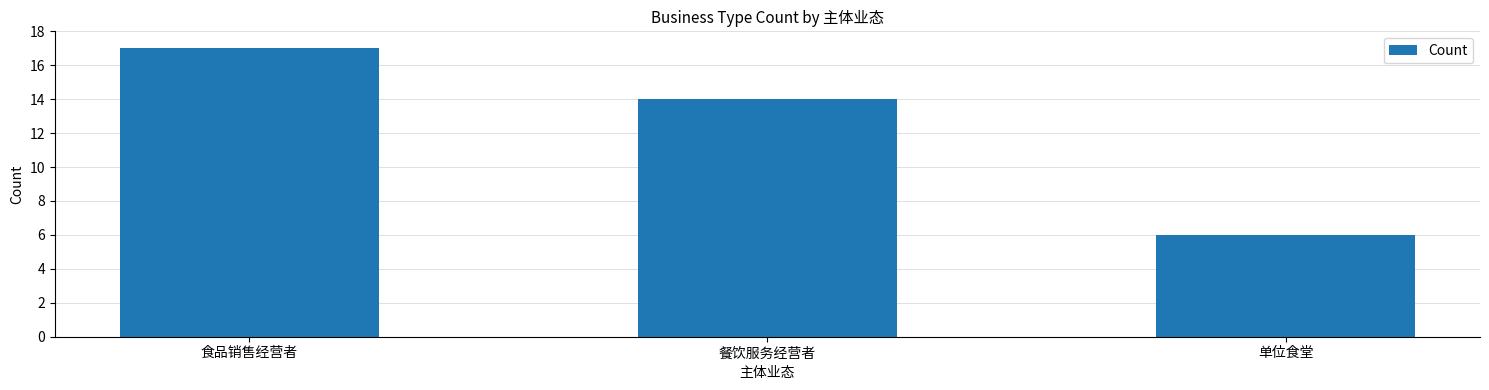

What is the approximate value at 餐饮服务经营者?

14